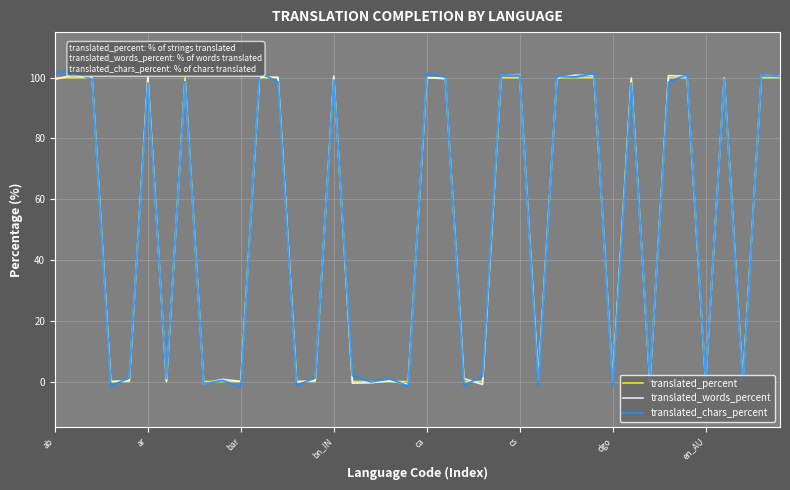

Rank the series at 27 from highest to lowest value.

translated_chars_percent, translated_percent, translated_words_percent